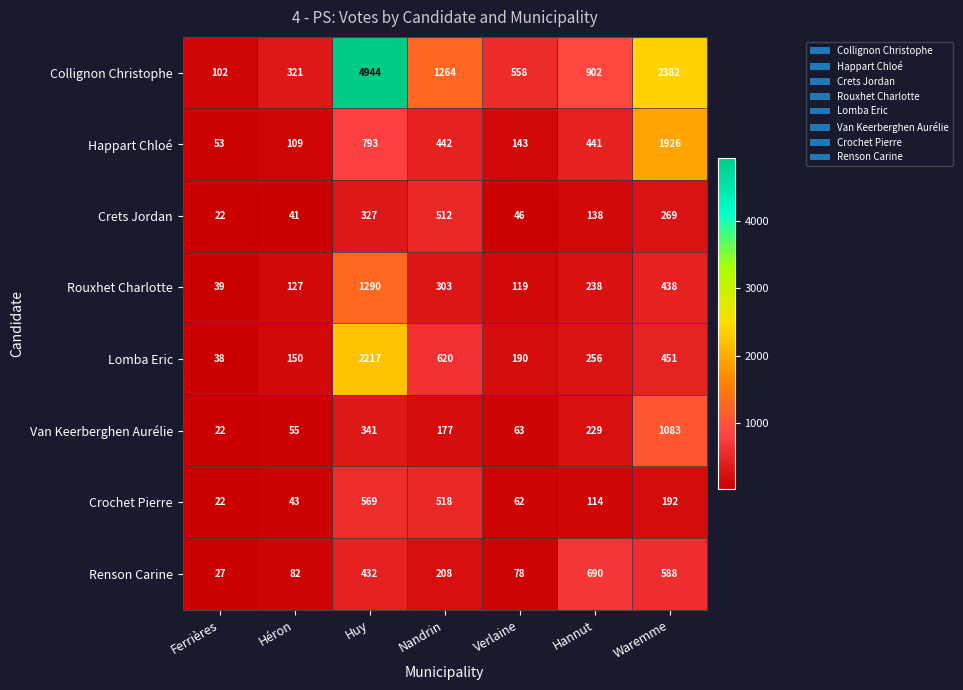

True or false: Collignon Christophe has a value of 120 at Héron.

False